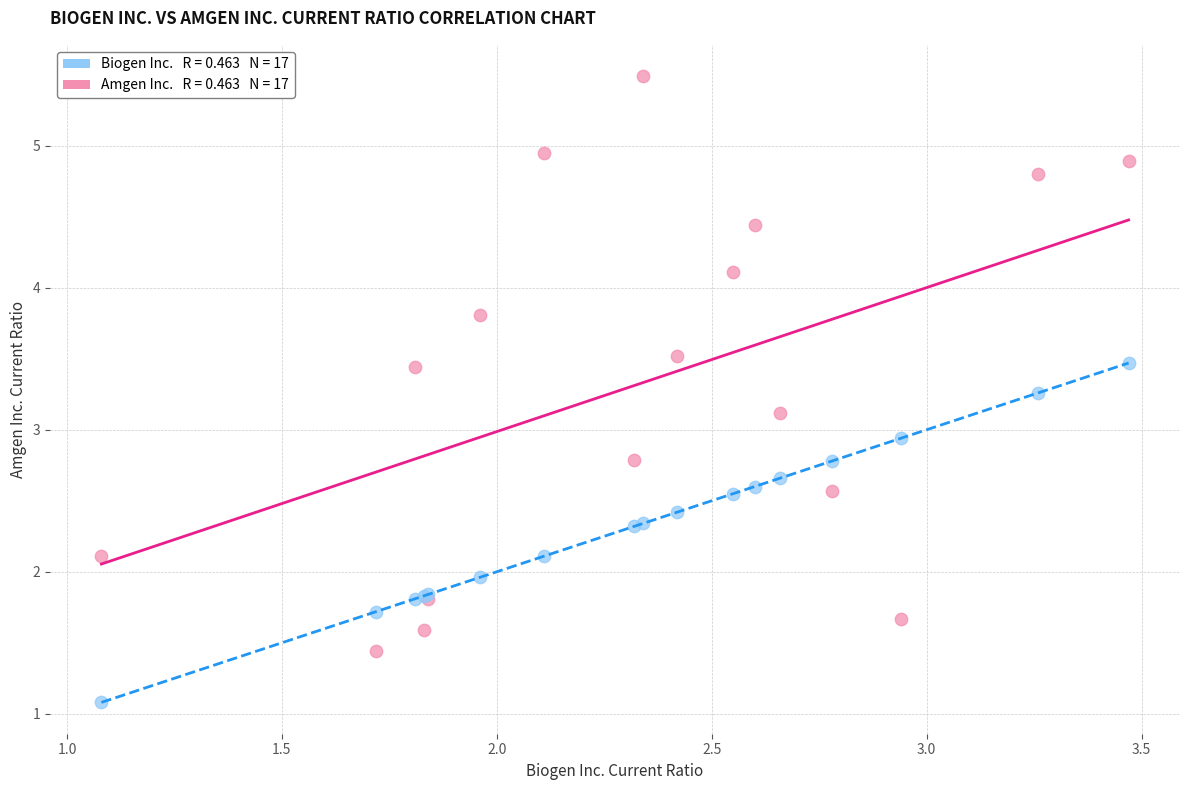

Across all series, what Y value is closest to 3?

2.9